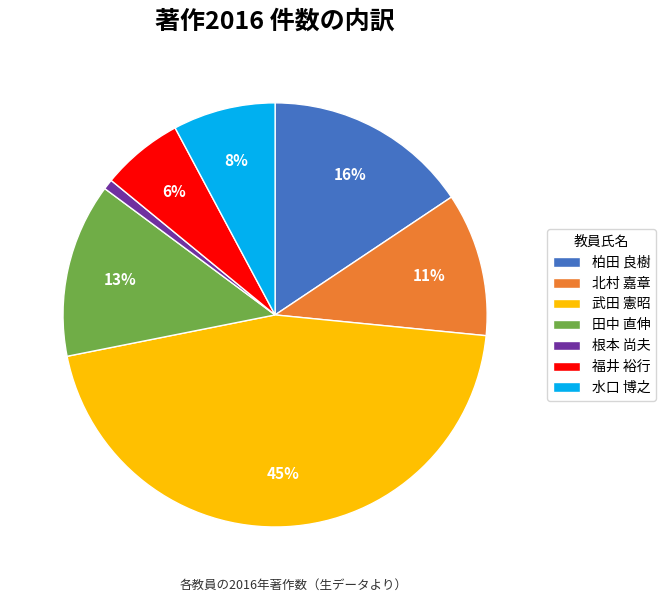

Between 北村 嘉章 and 水口 博之, which is larger?

北村 嘉章